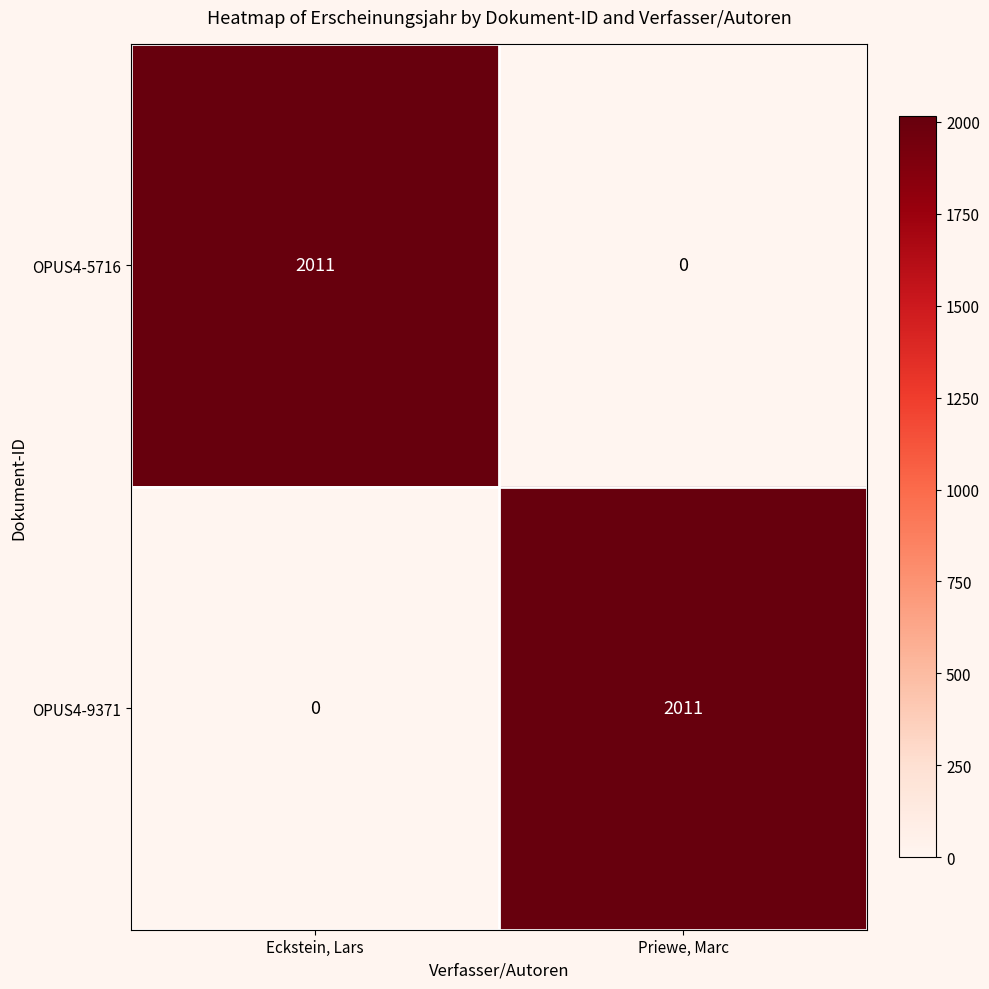

At how many categories does at least one series exceed 1694?

2